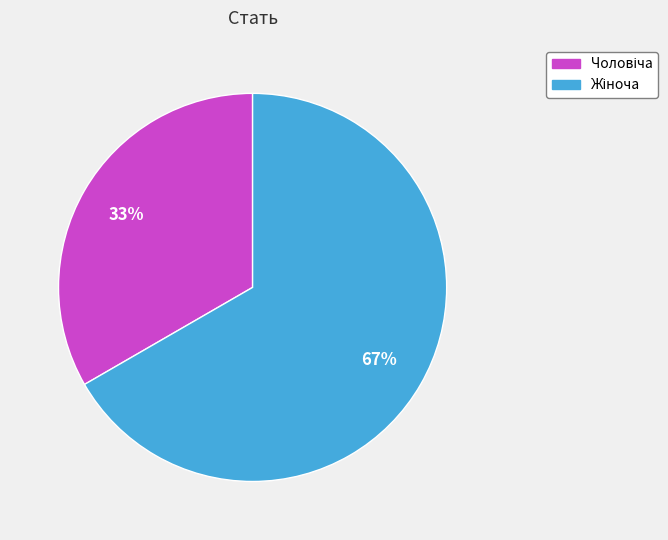

Is there a majority slice in this chart?

Yes